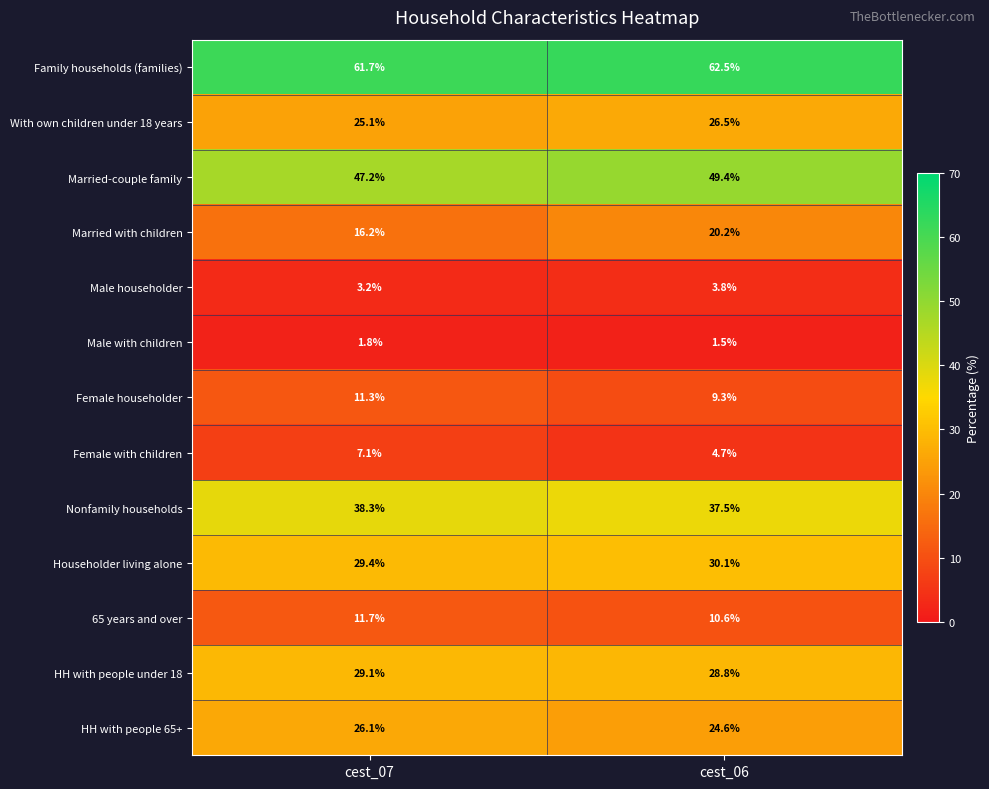

What is the total value across all series at cest_06?

309.5